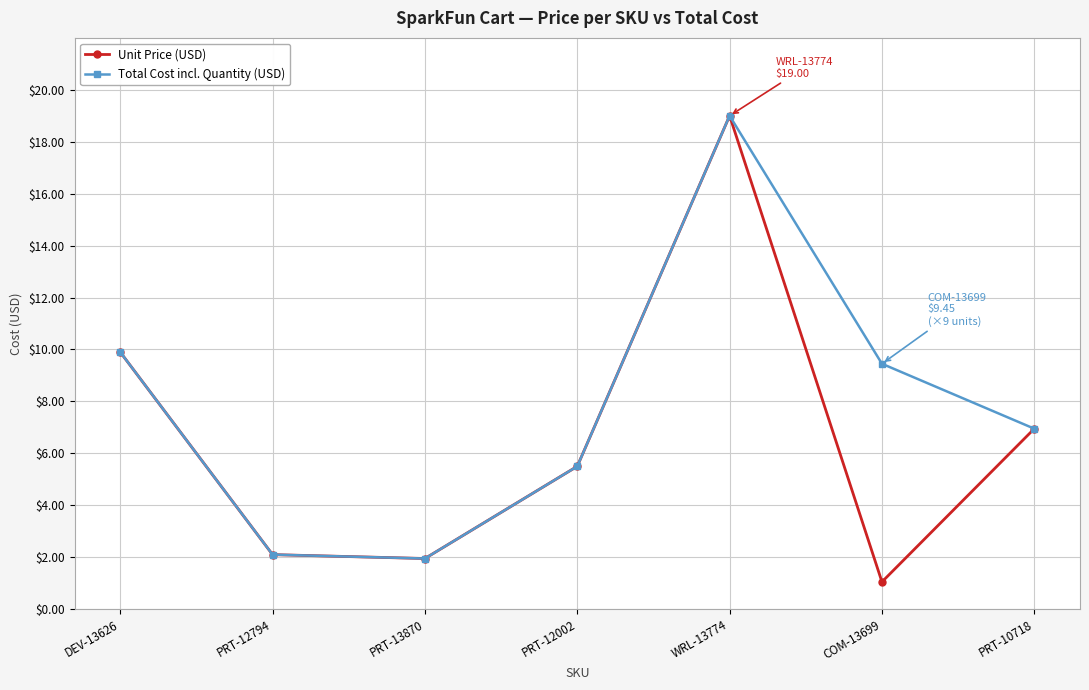

At which label does Unit Price (USD) first exceed 5?

DEV-13626